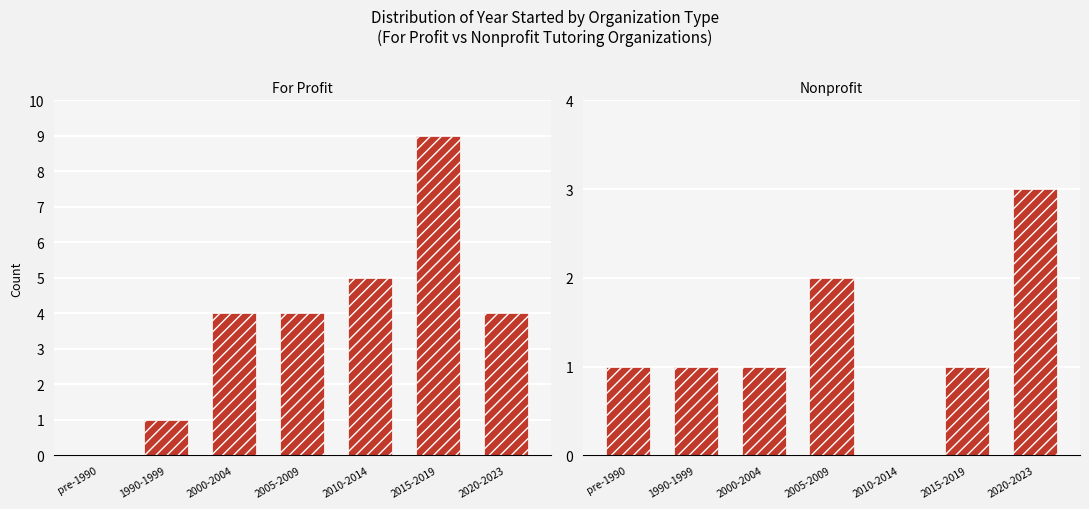

Reading left to right, what are all the values shown in this chart?

For Profit: 0	1	4	4	5	9	4
Nonprofit: 1	1	1	2	0	1	3